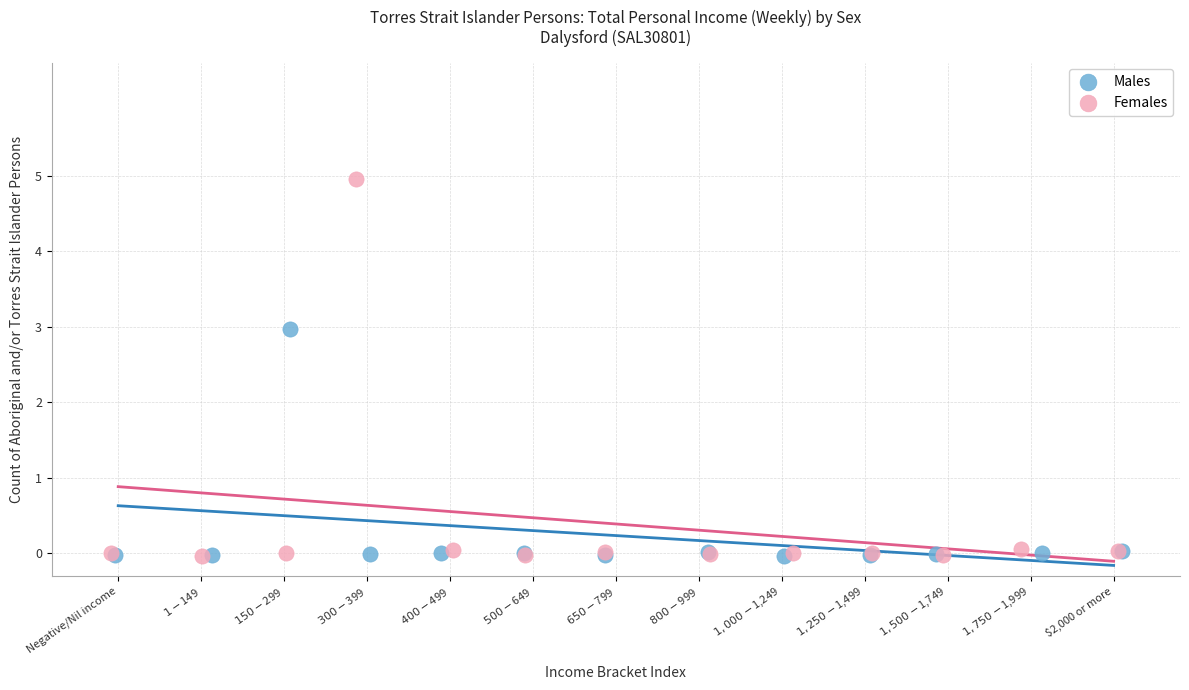

Which series contains the highest Y value?

Females